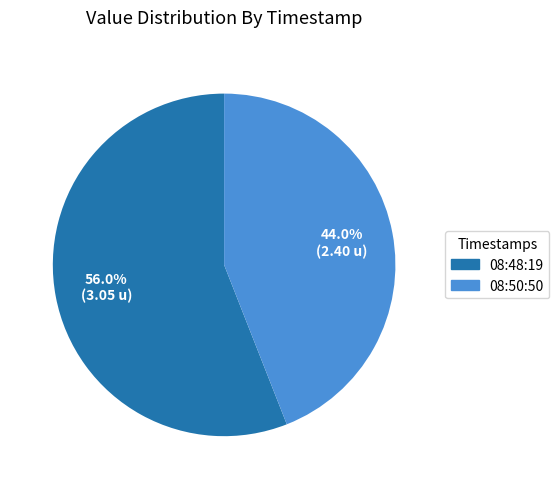

Is there any slice that represents more than half of the pie?

Yes